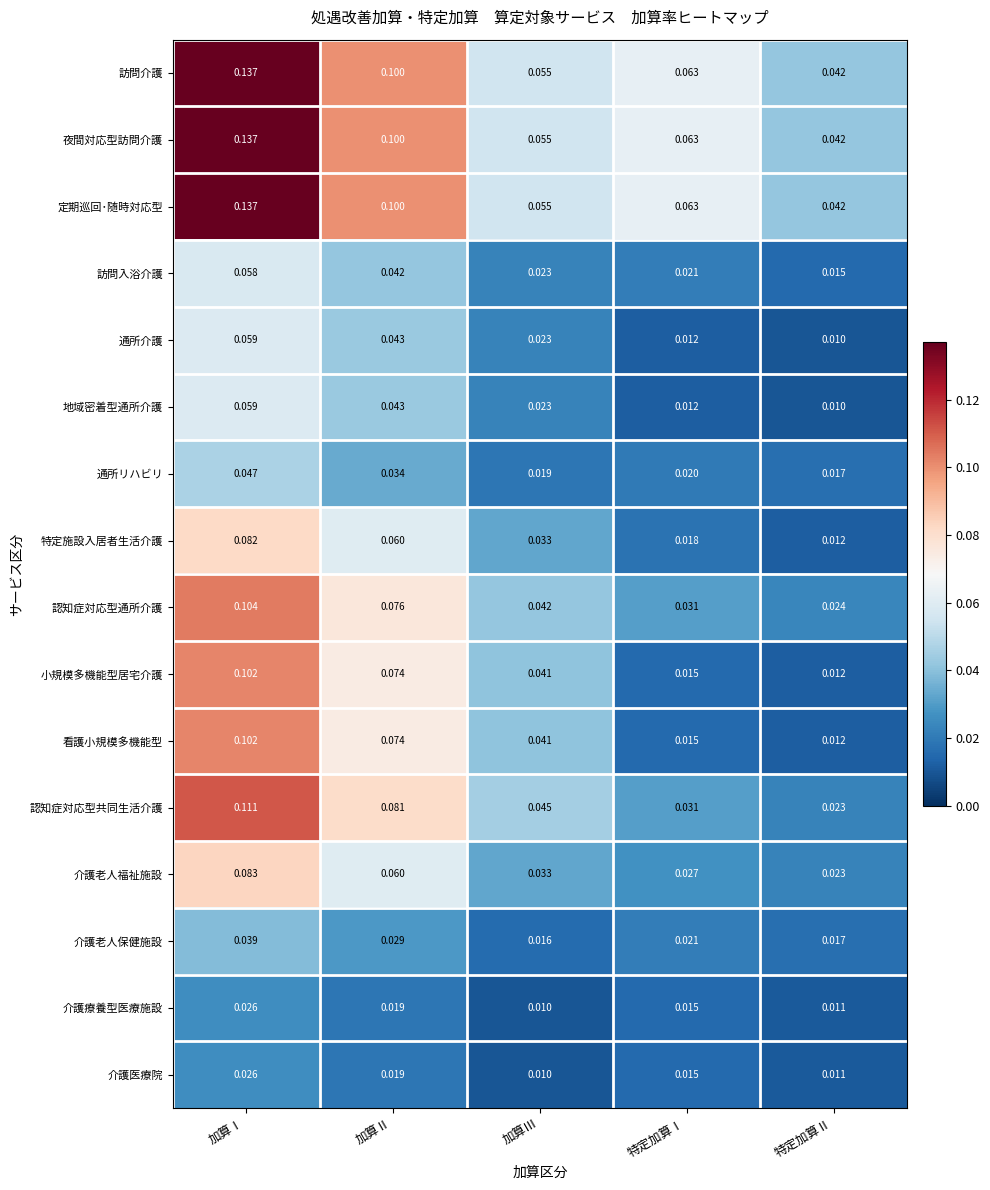

What is the spread (max minus min) of values at 特定加算Ⅰ?

0.1